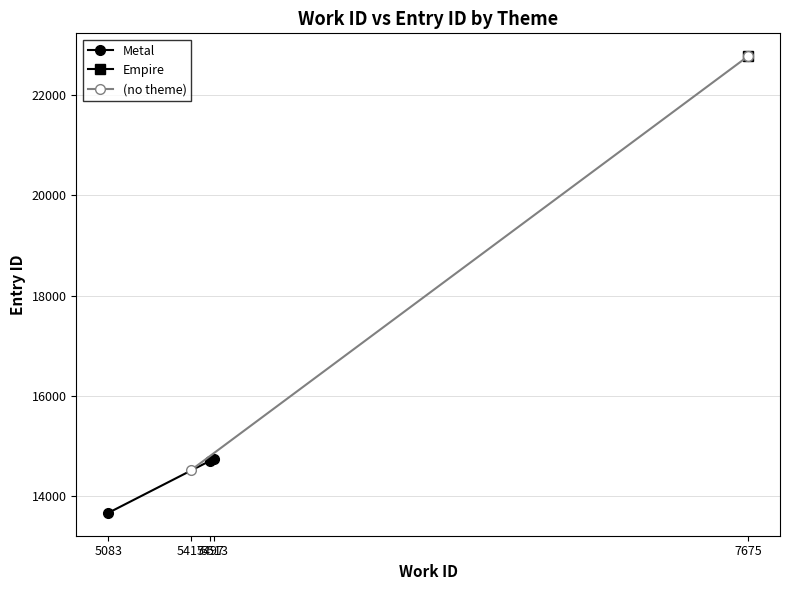

What is the maximum value for Metal?

14753